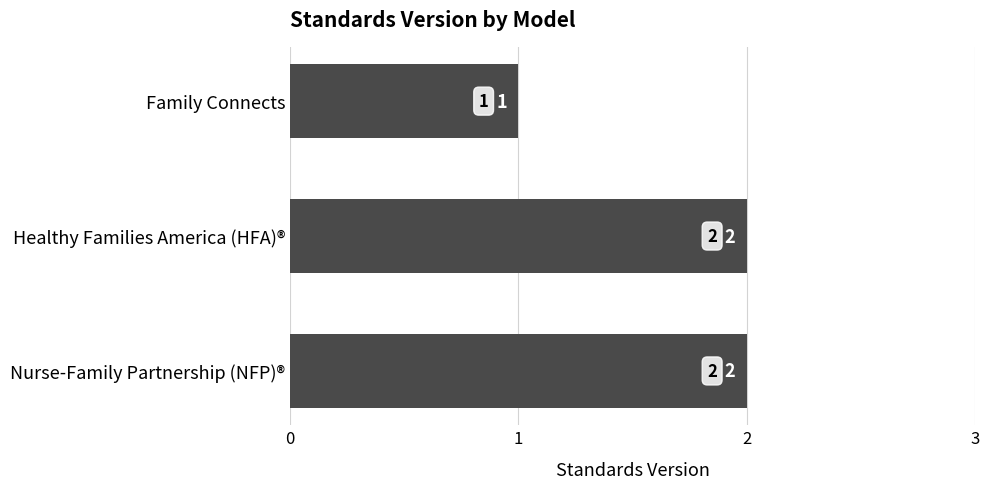

What is the ratio of the value at Healthy Families America (HFA)® to the value at Nurse-Family Partnership (NFP)®?

1.0